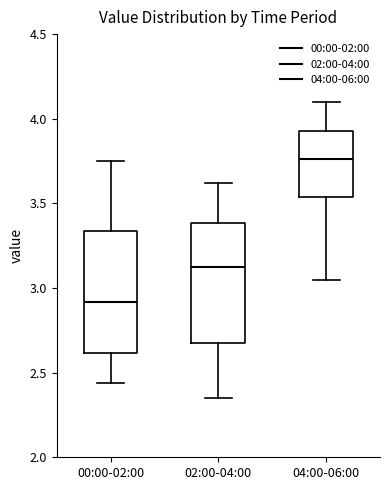

Which box's median line is the lowest?

00:00-02:00